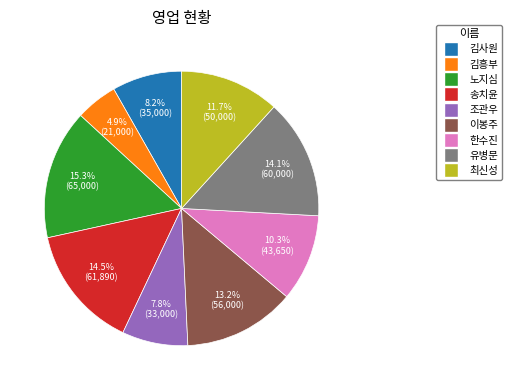

To the nearest percent, what percentage of the pie is 노지심?

15%